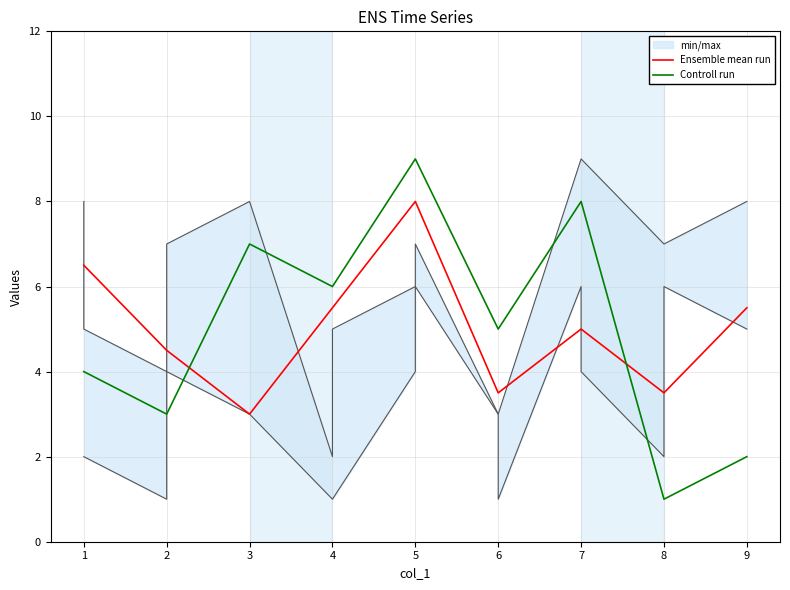

What is the difference between the maximum and minimum values in the Ensemble mean run series?

5.0